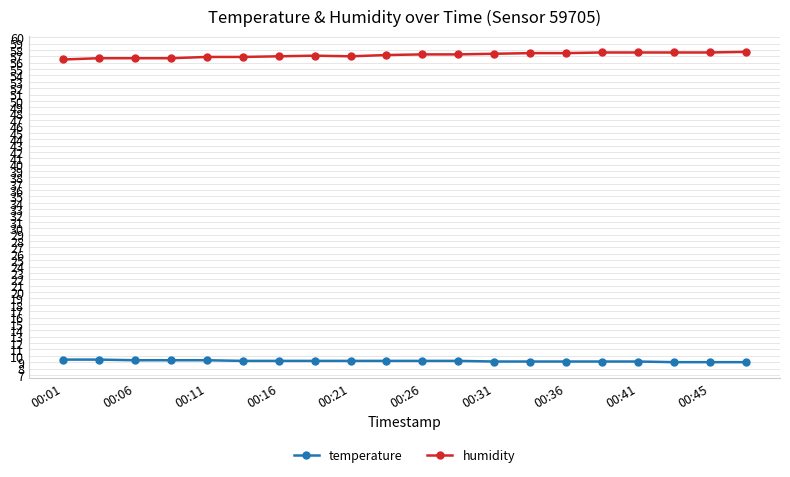

What is the value of the temperature point at the 16th from the left?

9.1